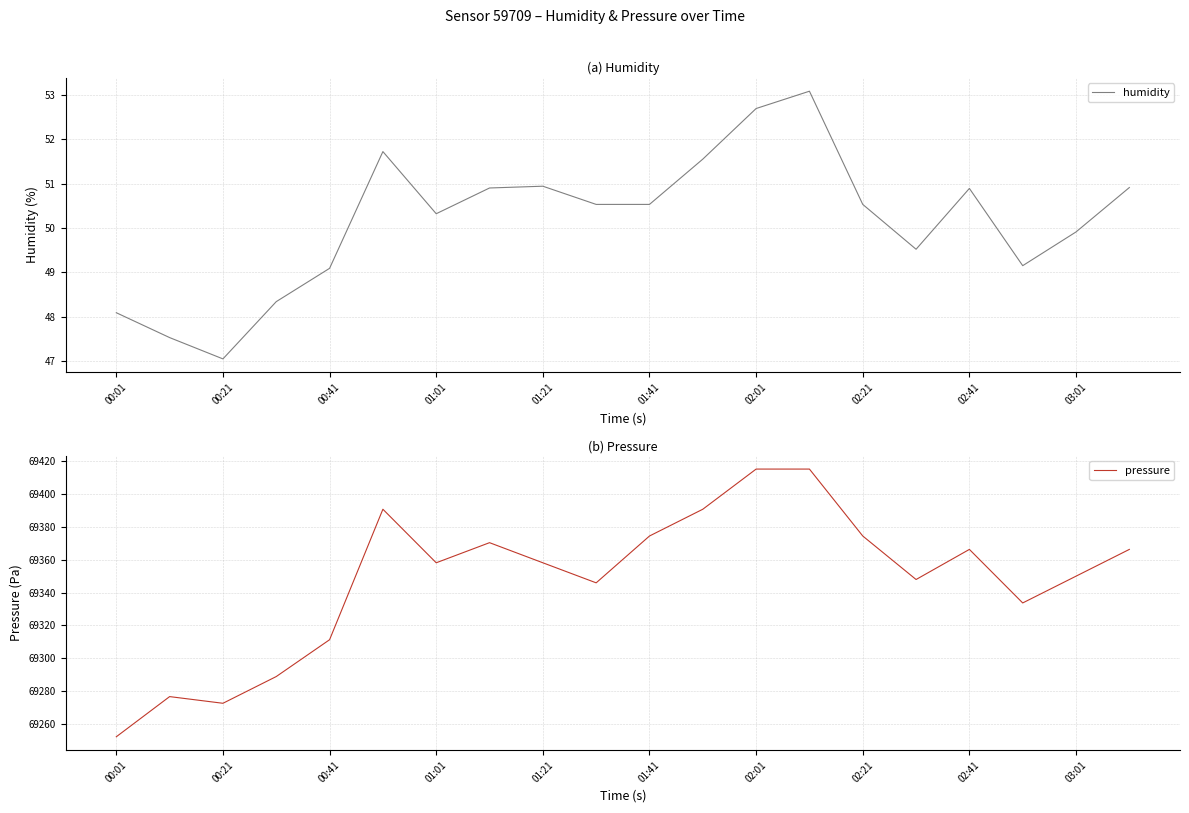

What position from the left is 17?

18